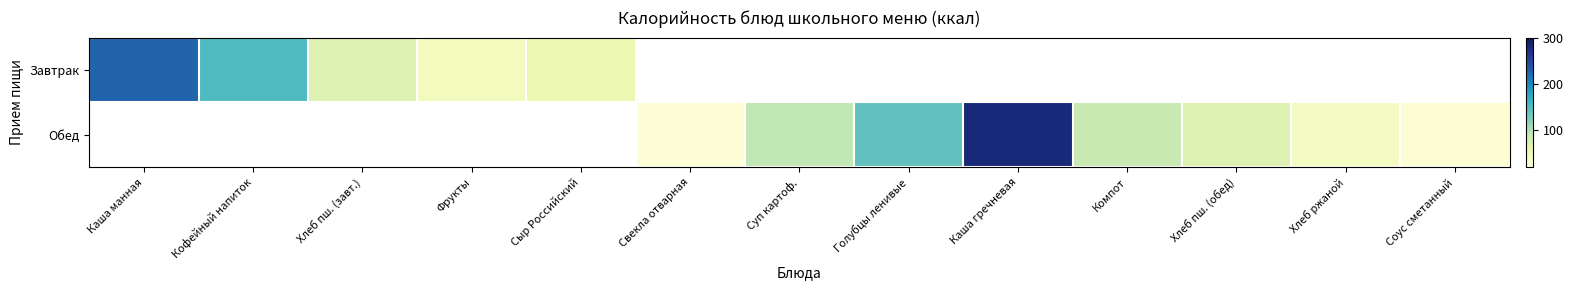

What is the difference between the maximum and second lowest values in the Обед series?

239.6